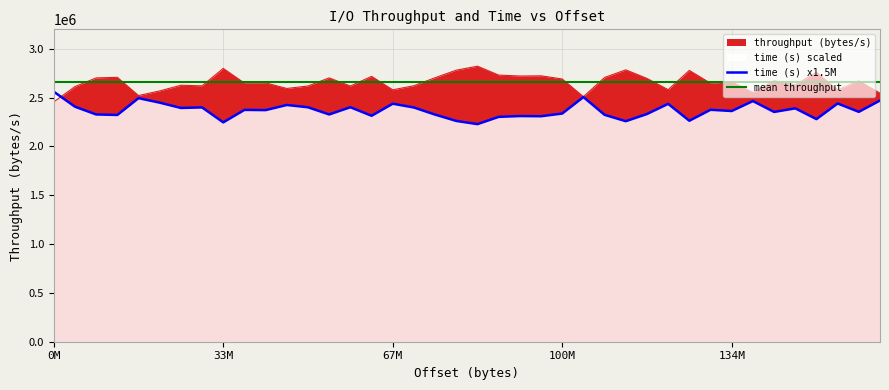

At how many categories does at least one series exceed 2302402?

40